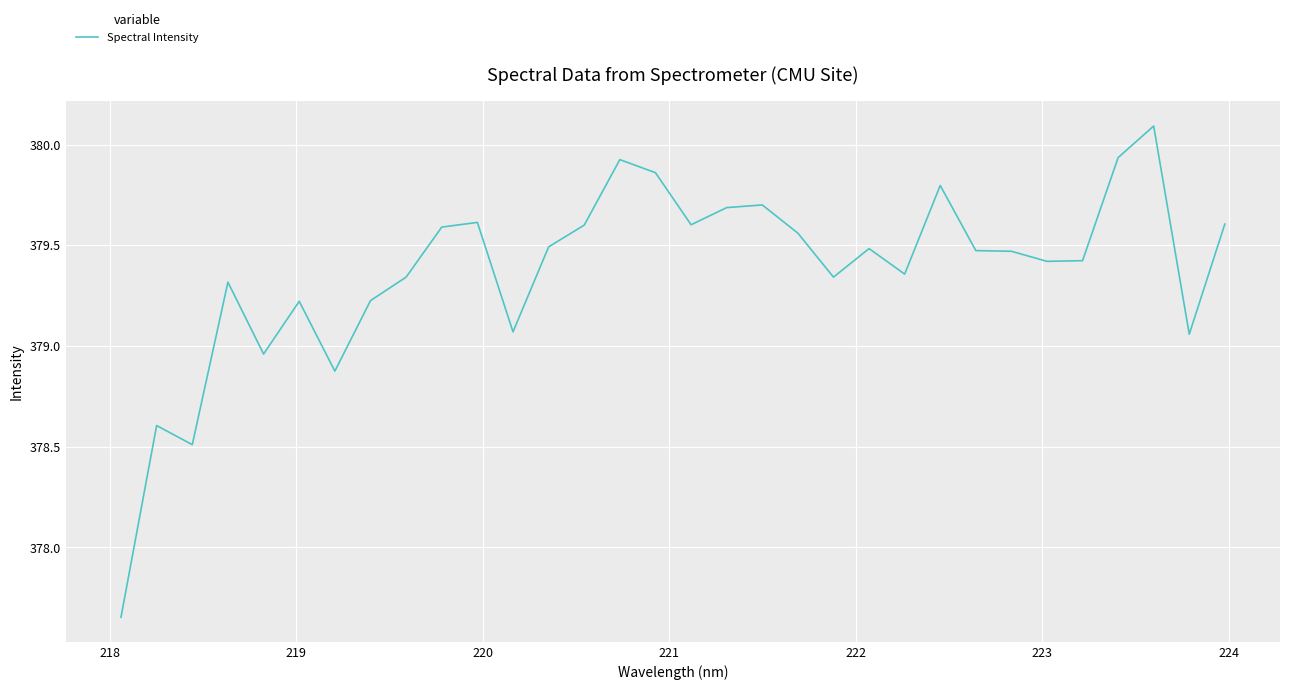

What is the greatest value displayed?

380.1